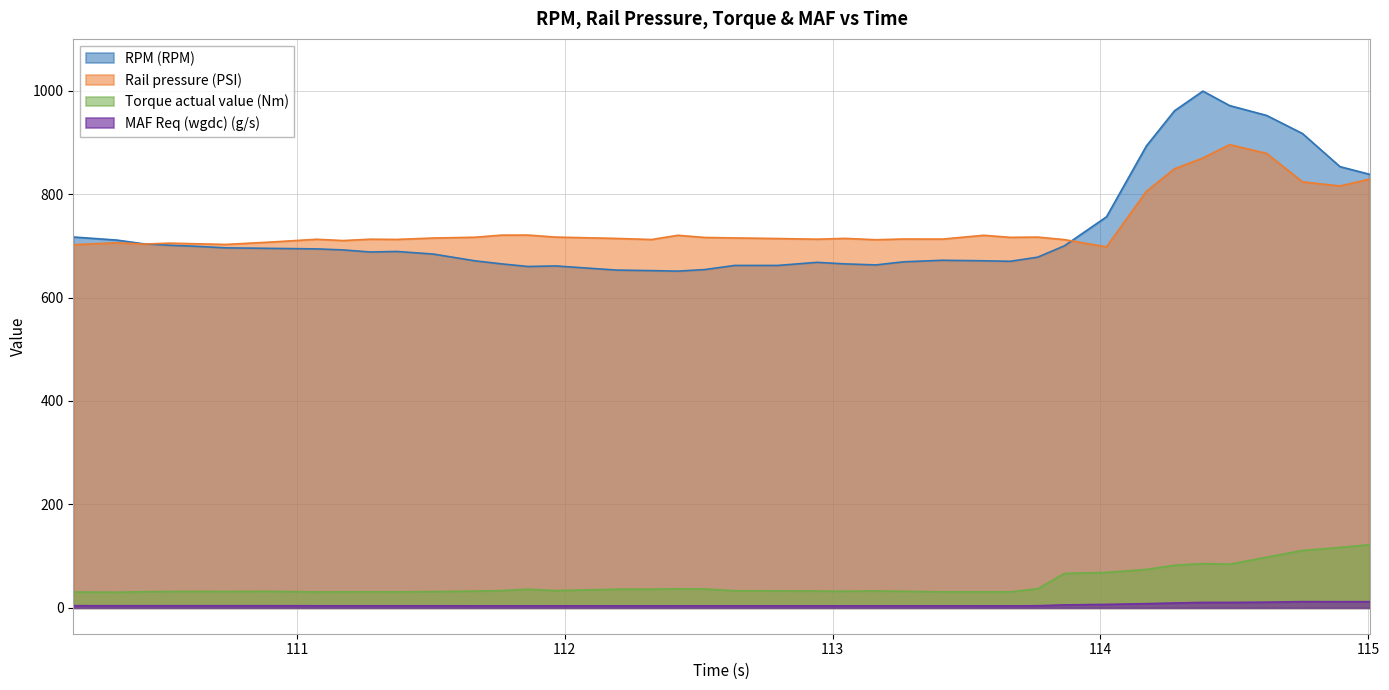

What is the maximum value shown in the chart?

999.0